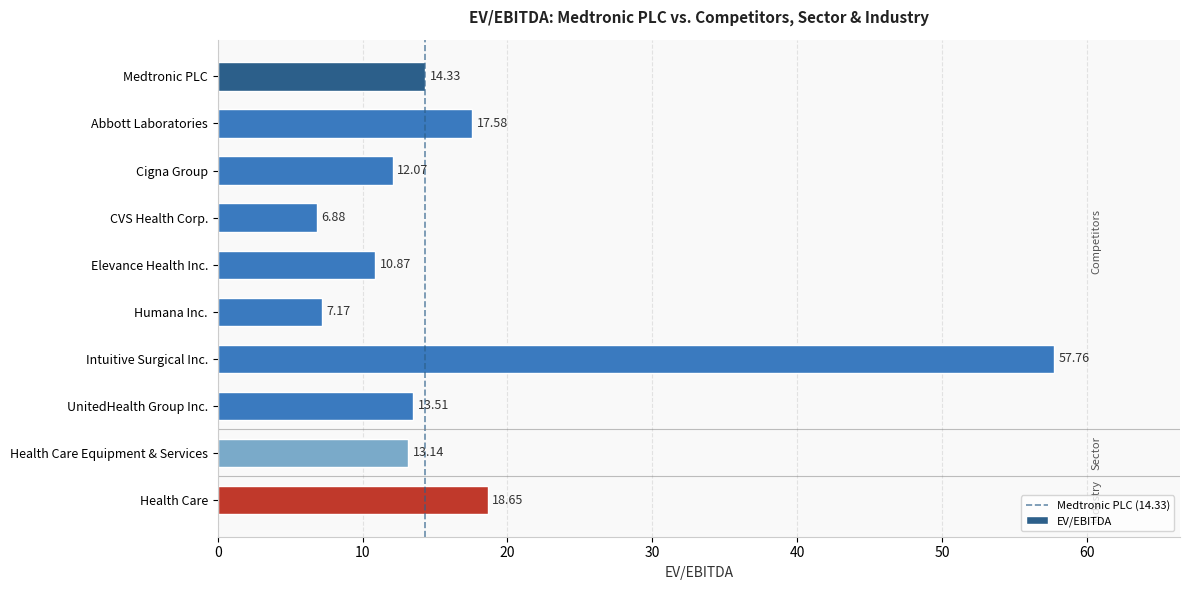

What is the change in value from Cigna Group to Health Care?

+6.6